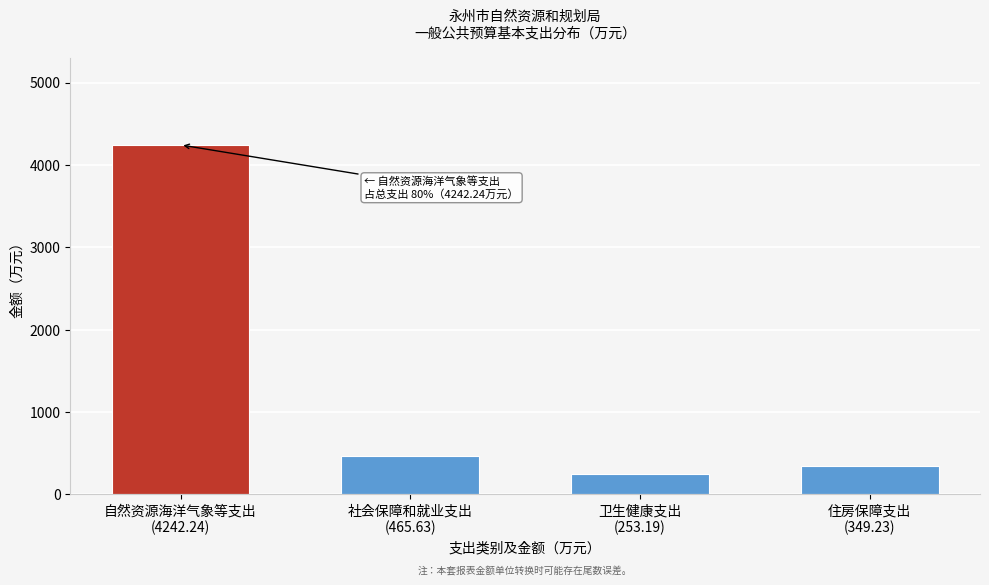

Reading left to right, transcribe all the data shown in this chart.

4242.2	465.6	253.2	349.2